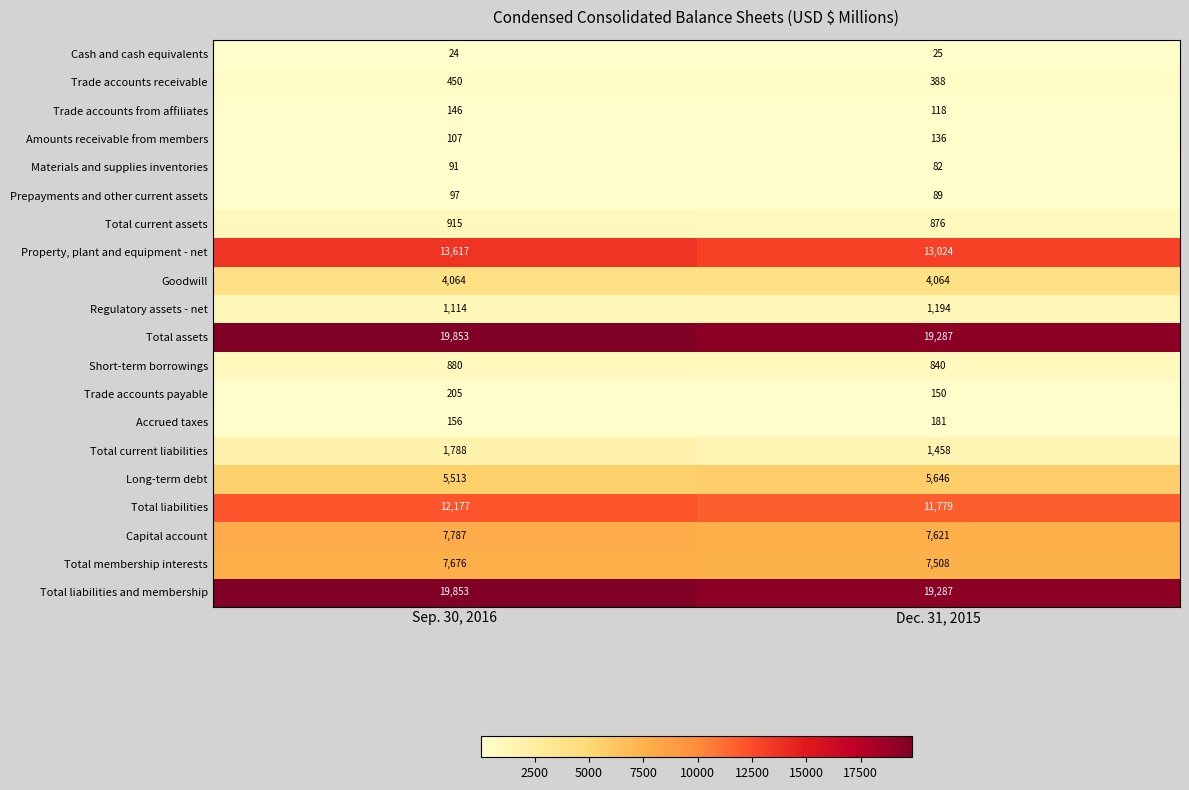

At which label does Total current liabilities reach its minimum?

Dec. 31, 2015